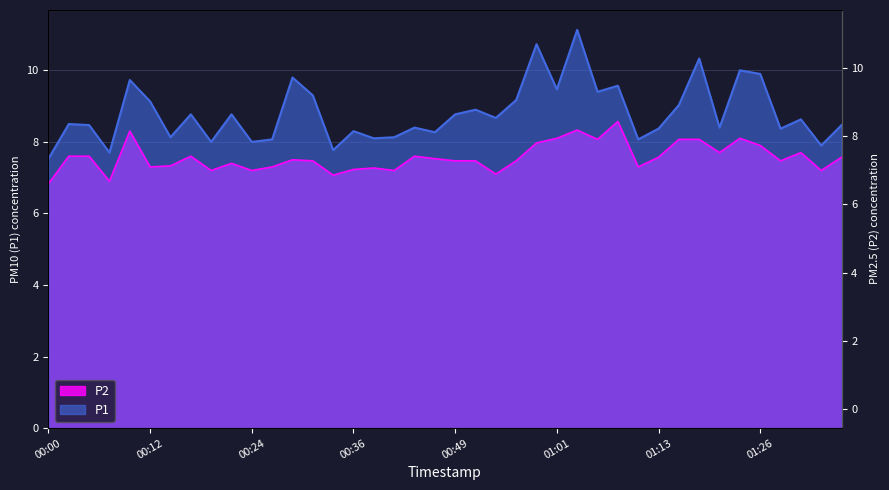

True or false: P2 has more than 1 points higher than both neighbors.

True